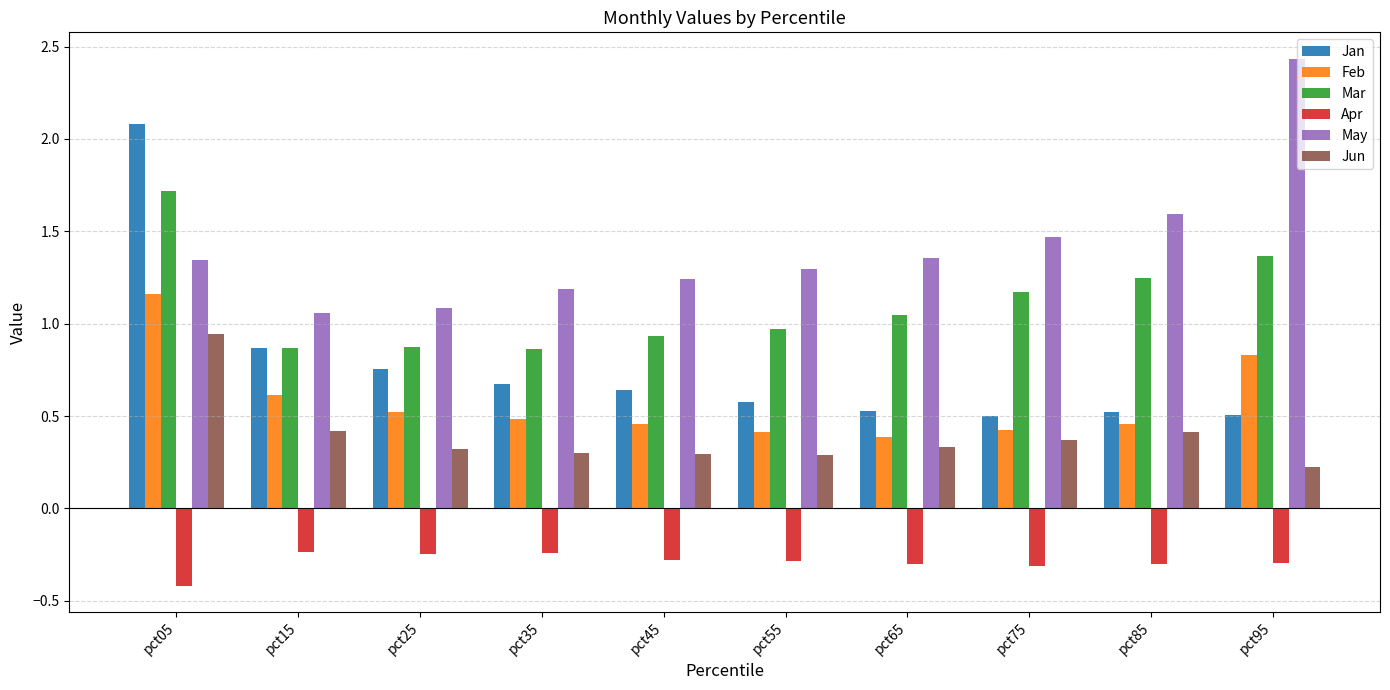

What is the spread (max minus min) of values at pct05?

2.5